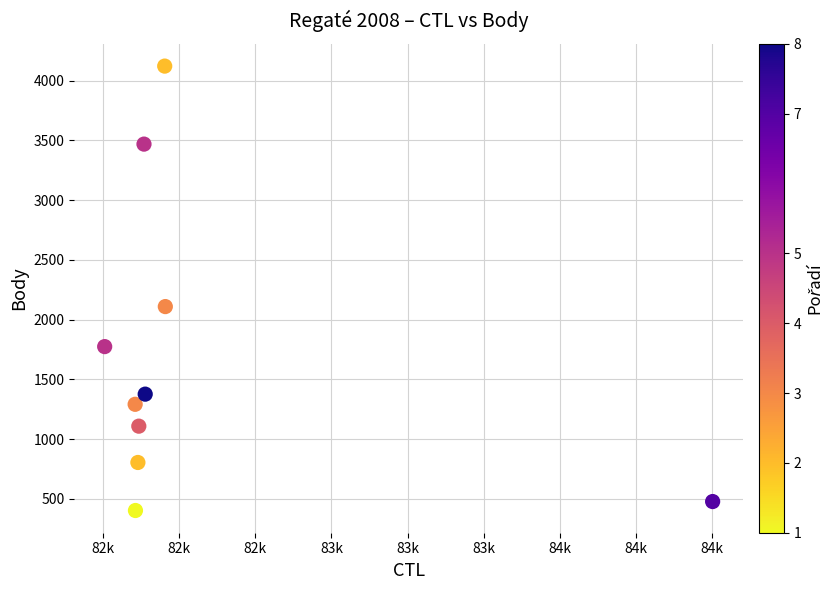

What Y value in the scatter plot is closest to 2262?

2109